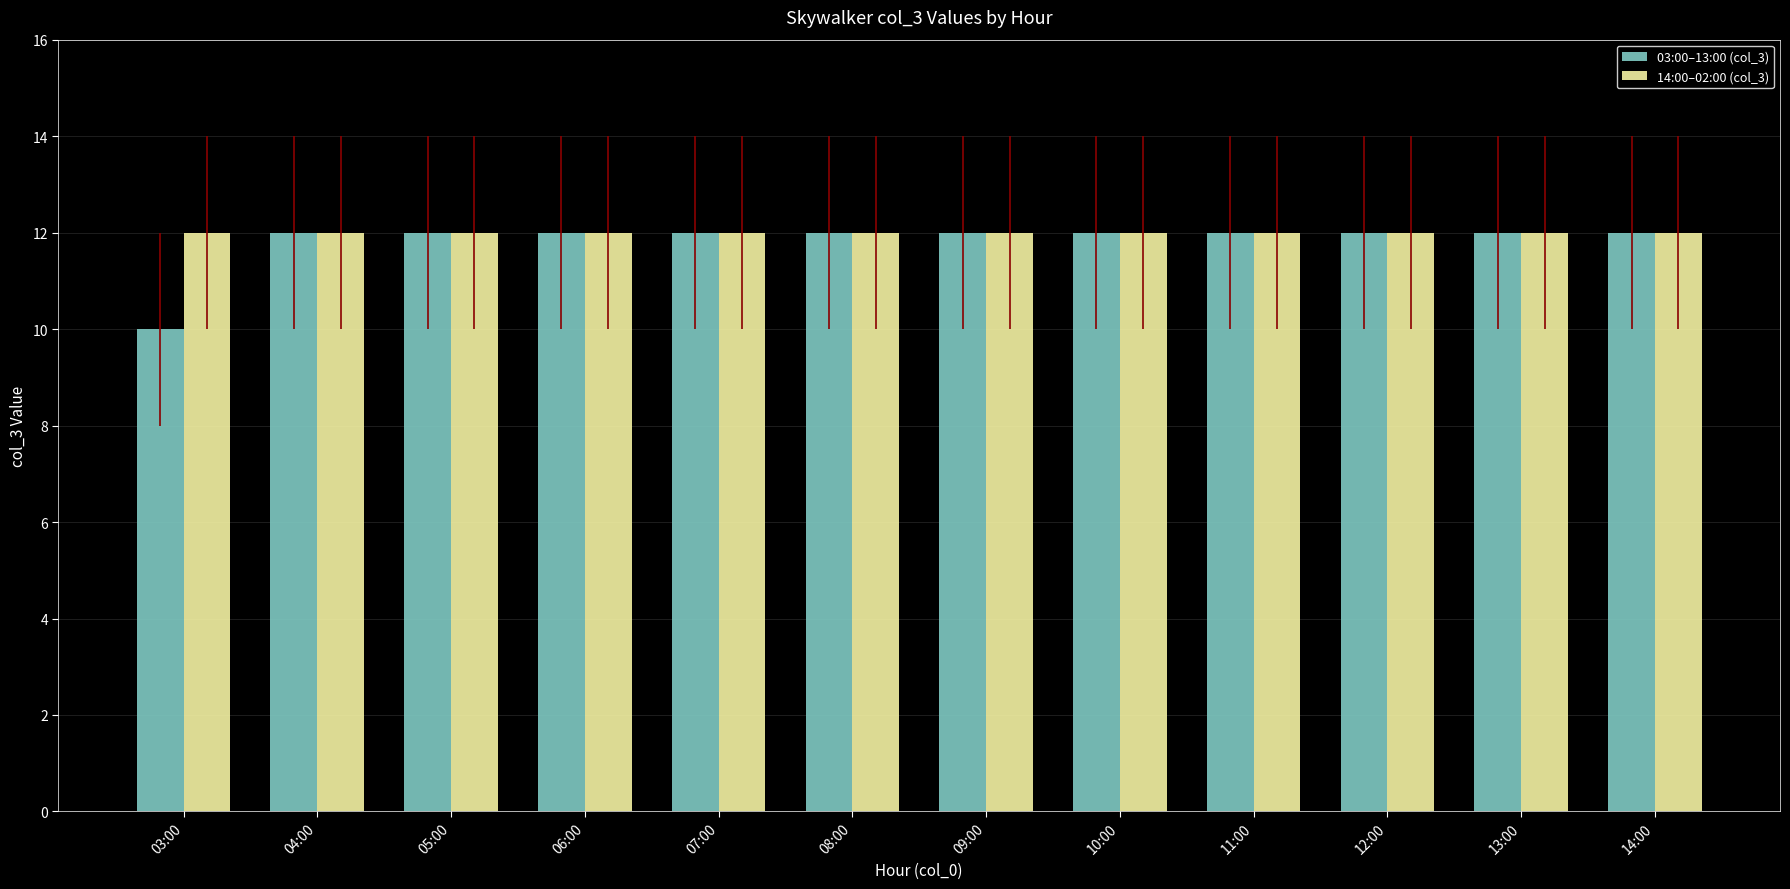

Which series has the widest spread of values?

03:00–13:00 (col_3)